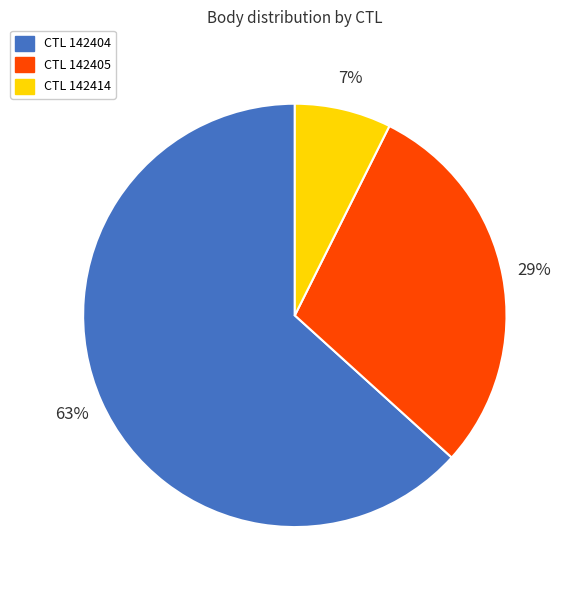

To the nearest percent, what is the average slice percentage?

33%